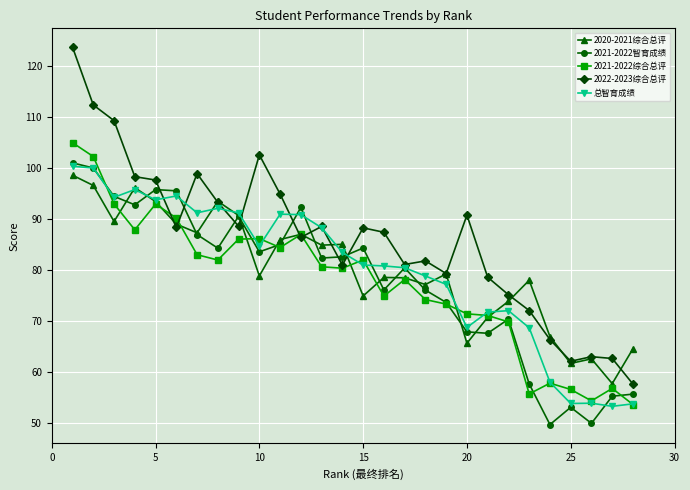

What is the average value of the 2021-2022智育成绩 series?

78.1